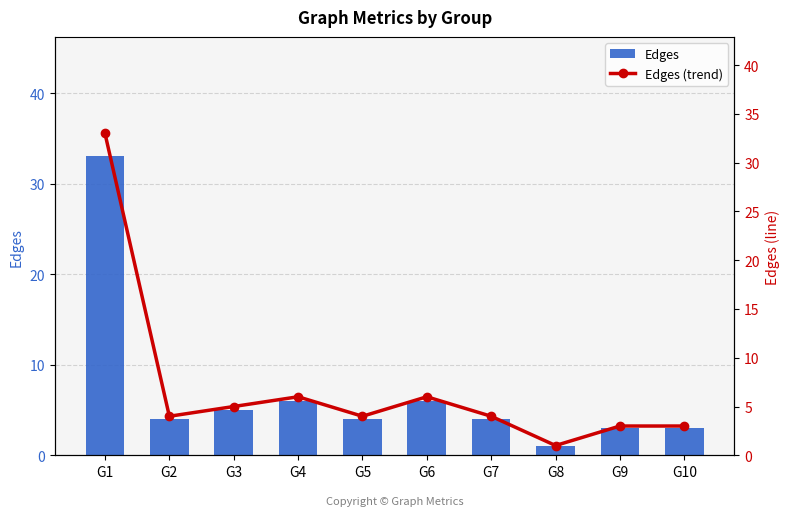

What is the average value of the Edges (trend) series?

7